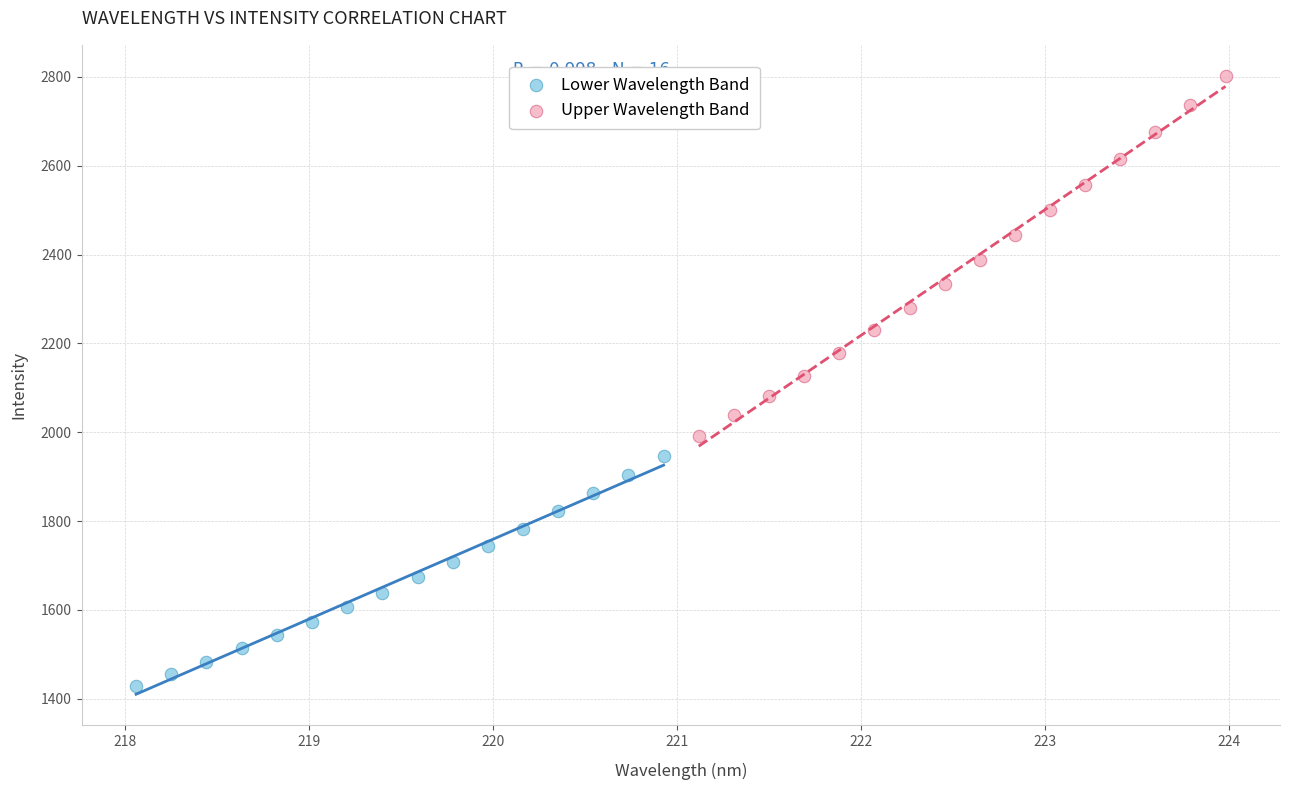

Which series has the largest Y range (max minus min)?

Upper Wavelength Band